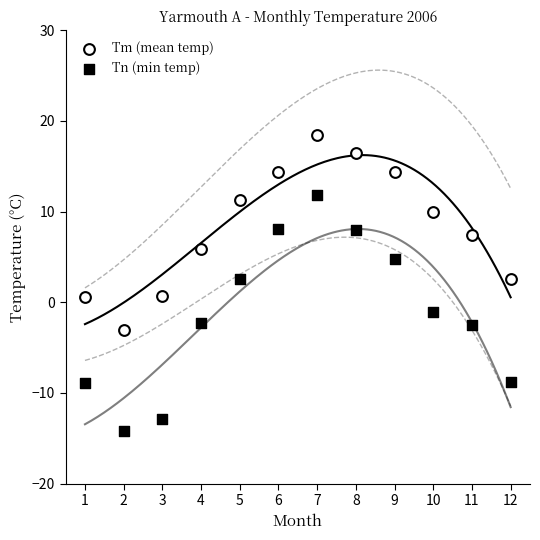

Across all data points, what is the range of X values (max minus min)?

11.0